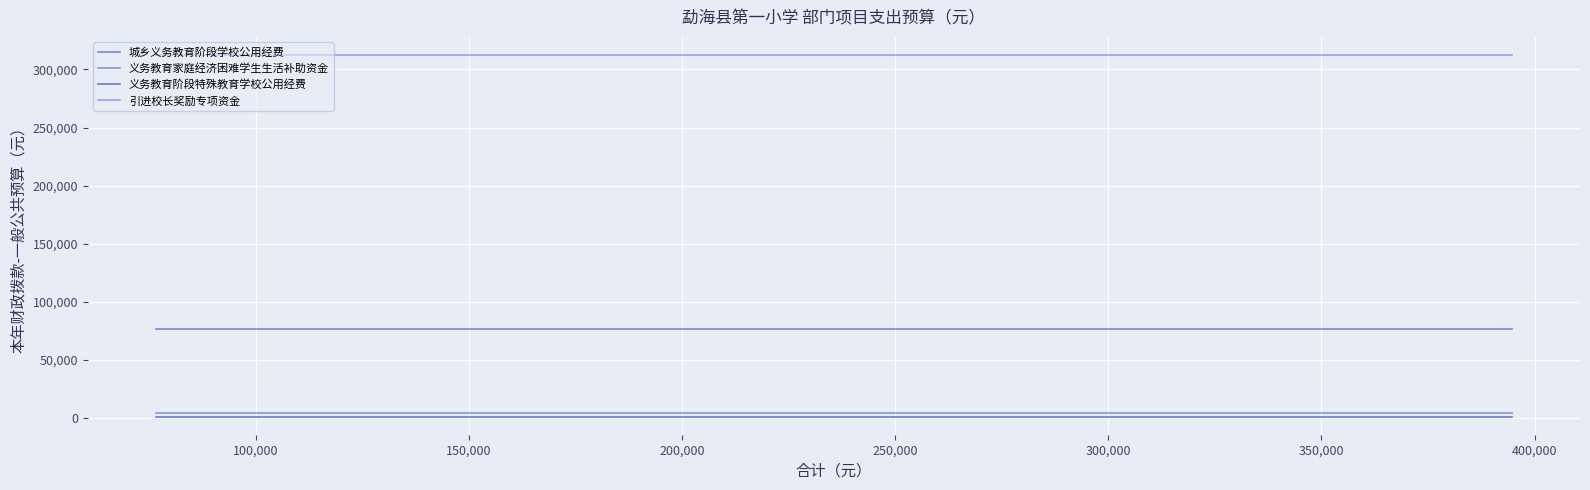

Rank the series by their maximum value, from lowest to highest.

义务教育阶段特殊教育学校公用经费, 义务教育家庭经济困难学生生活补助资金, 城乡义务教育阶段学校公用经费, 引进校长奖励专项资金